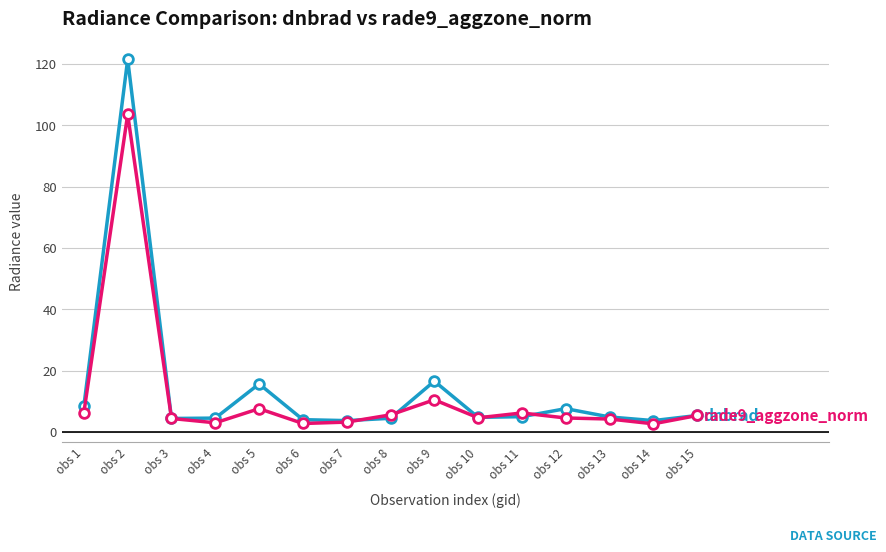

What is the maximum value shown in the chart?

121.5